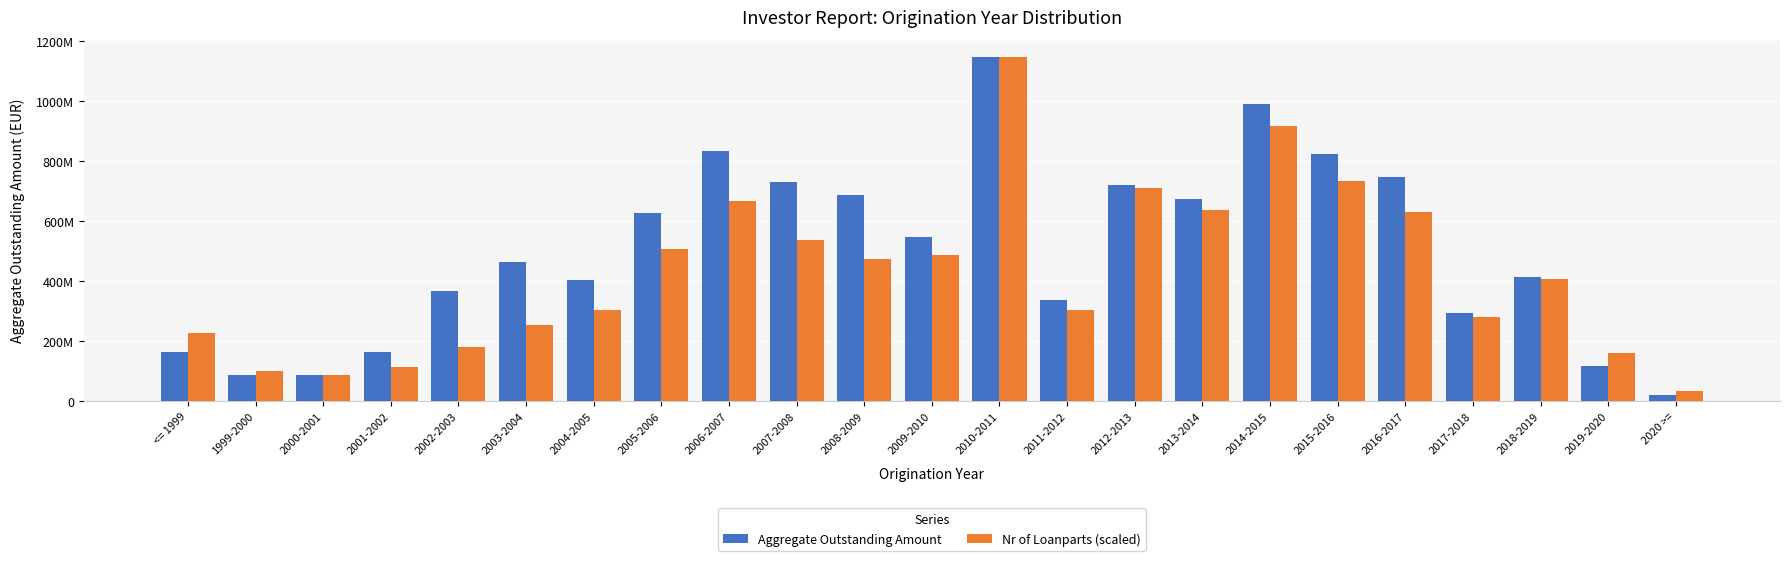

True or false: Aggregate Outstanding Amount has a value of 337517382.6 at 2011-2012.

True